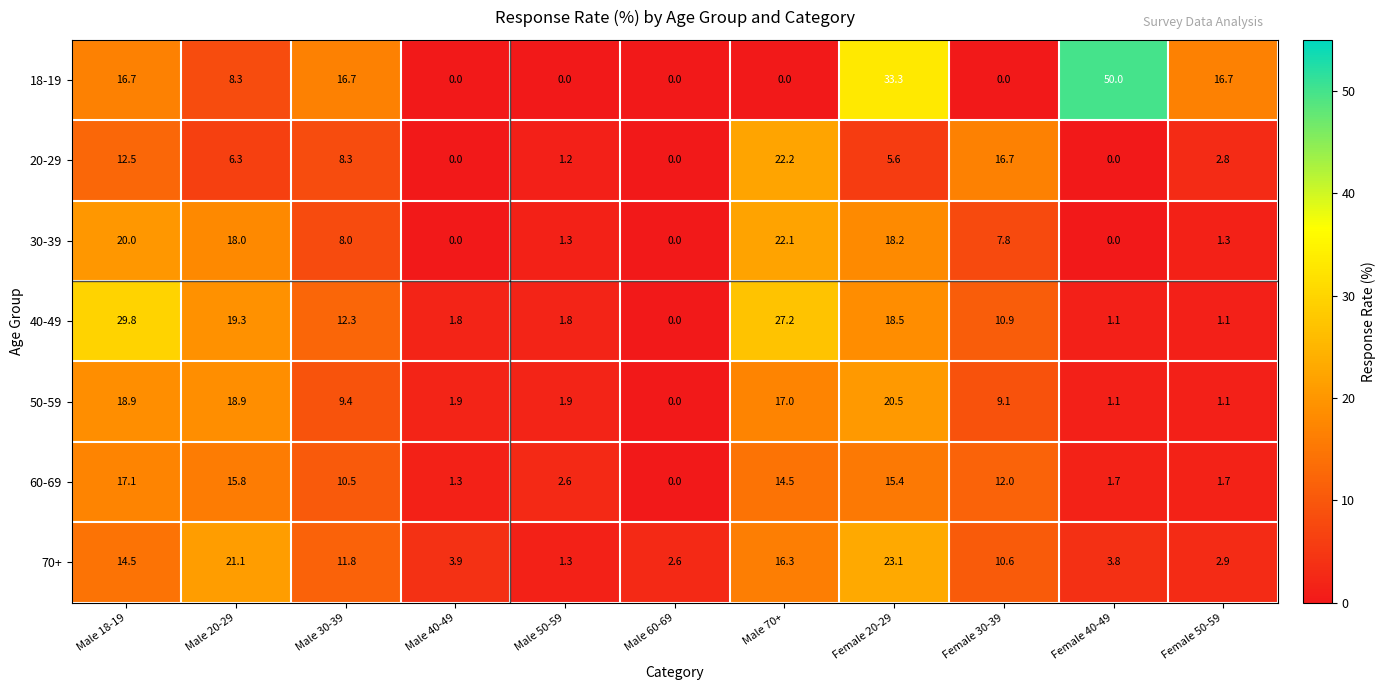

Which series has the largest total across all categories?

18-19